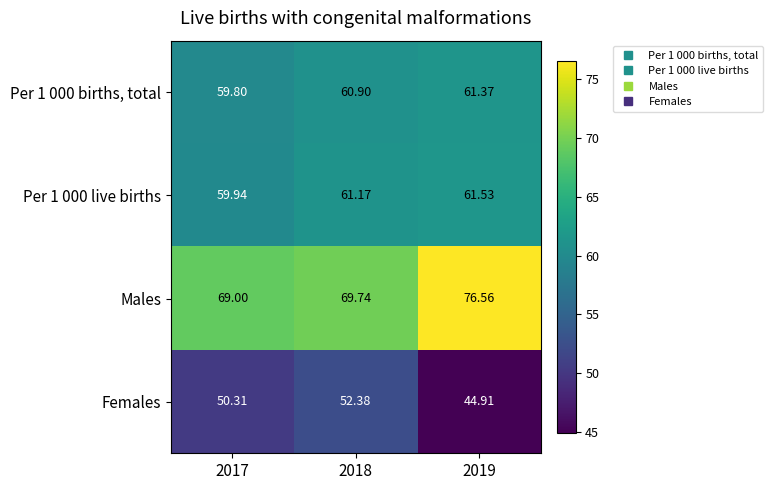

Rank the series at 2017 from lowest to highest value.

Females, Per 1 000 births, total, Per 1 000 live births, Males